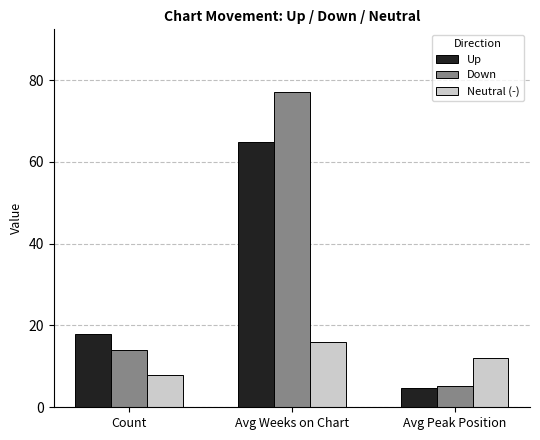

At which label does Down reach its peak?

Avg Weeks on Chart